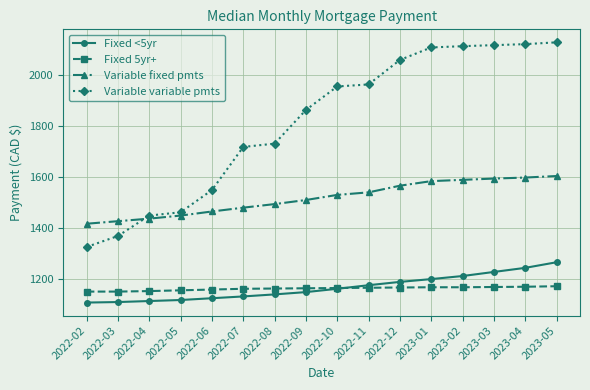

Which series has the largest total across all categories?

Variable variable pmts